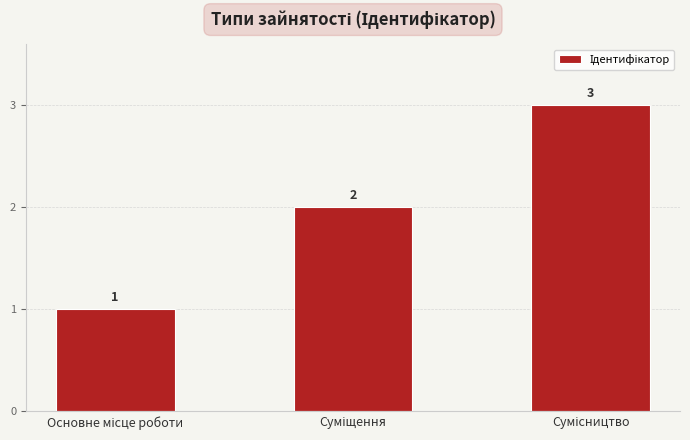

What is the maximum value shown in the chart?

3